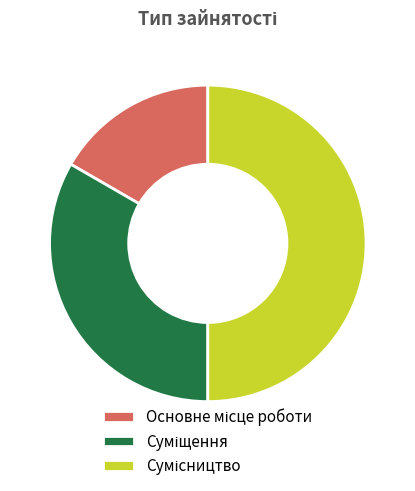

Is the sum of Основне місце роботи and Сумісництво greater than half?

Yes